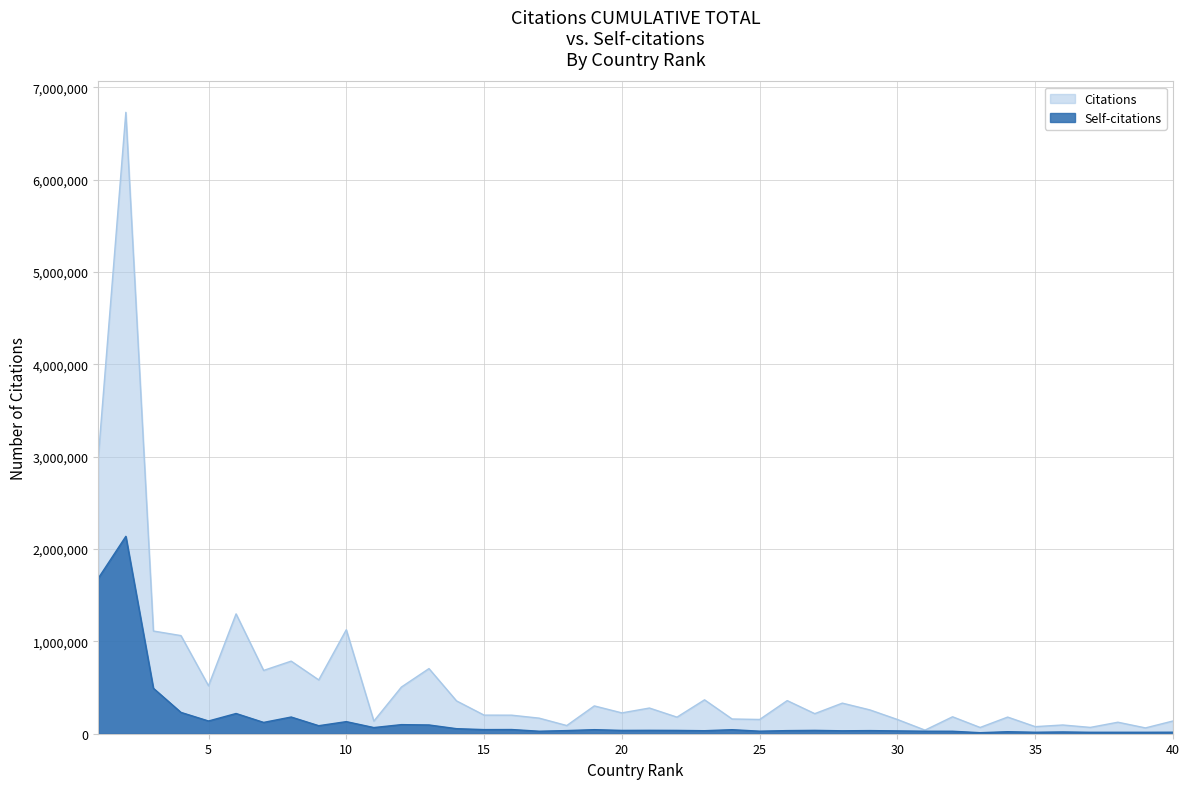

What is the minimum value for Self-citations?

11105